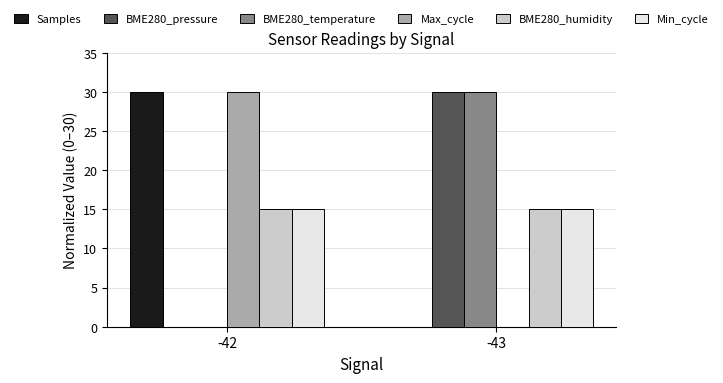

Reading left to right, transcribe all the data shown in this chart.

Samples: 30	0
BME280_pressure: 0	30
BME280_temperature: 0	30
Max_cycle: 30	0
BME280_humidity: 15	15
Min_cycle: 15	15